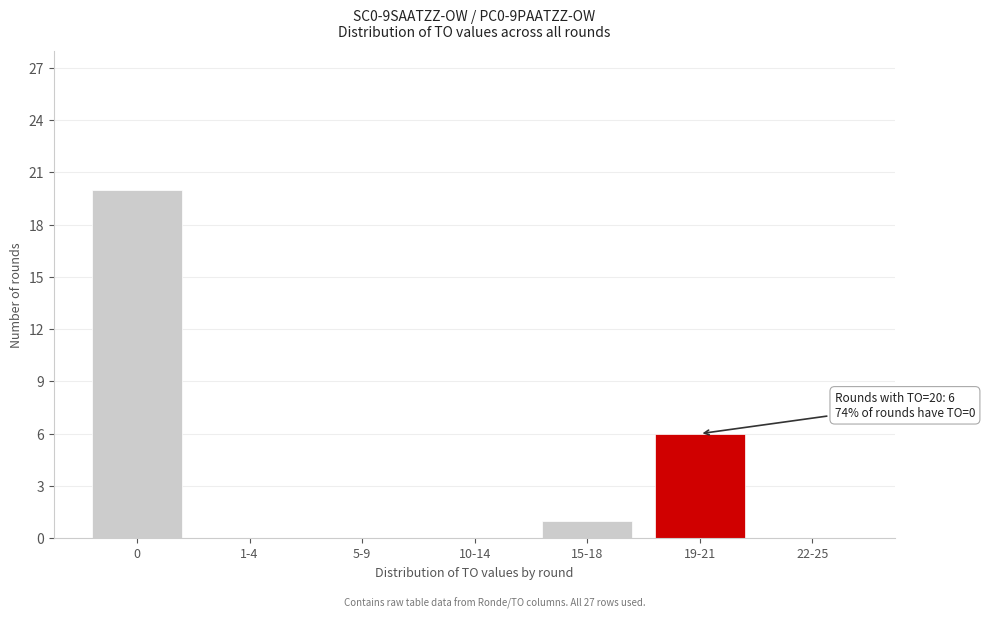

Reading left to right, extract all data points from this chart.

0=20	1-4=0	5-9=0	10-14=0	15-18=1	19-21=6	22-25=0